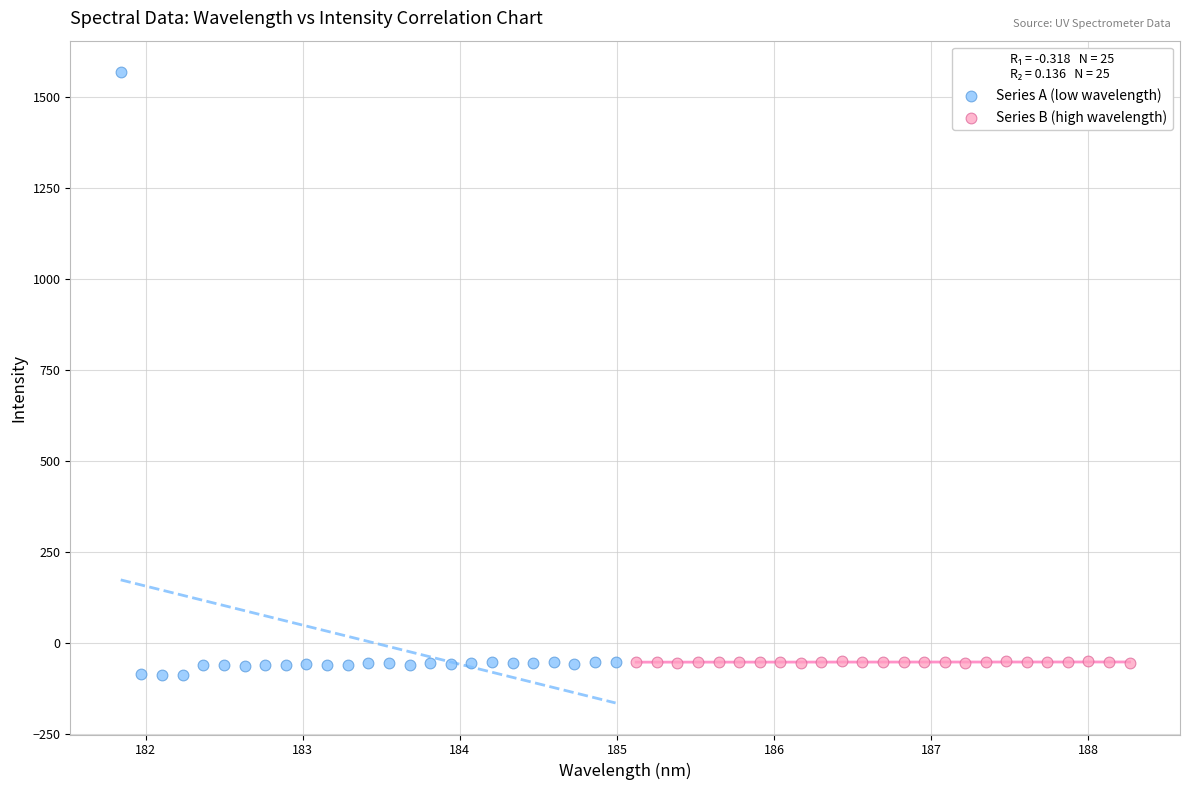

Which series has the widest spread of Y values?

Series A (low wavelength)